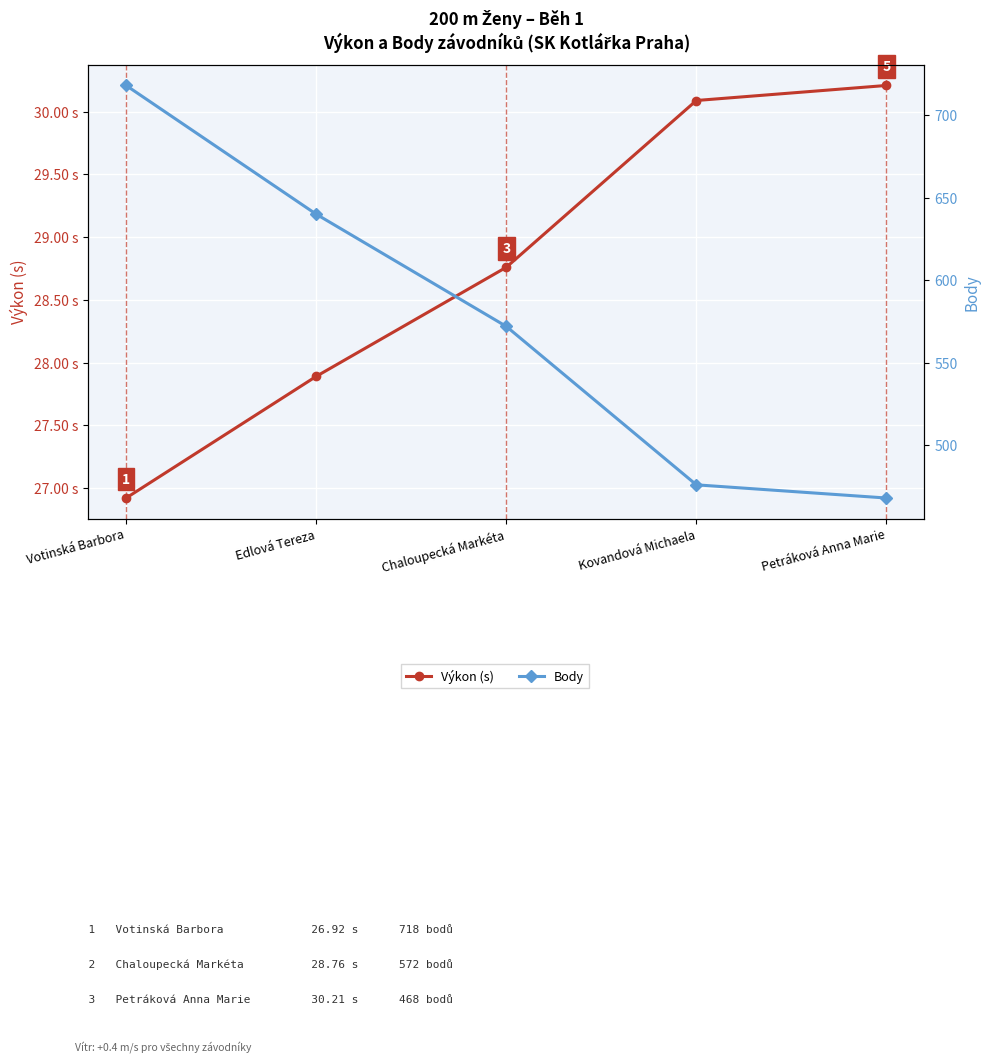

What is the sum of the Výkon (s) values at Votinská Barbora and Edlová Tereza?

54.8